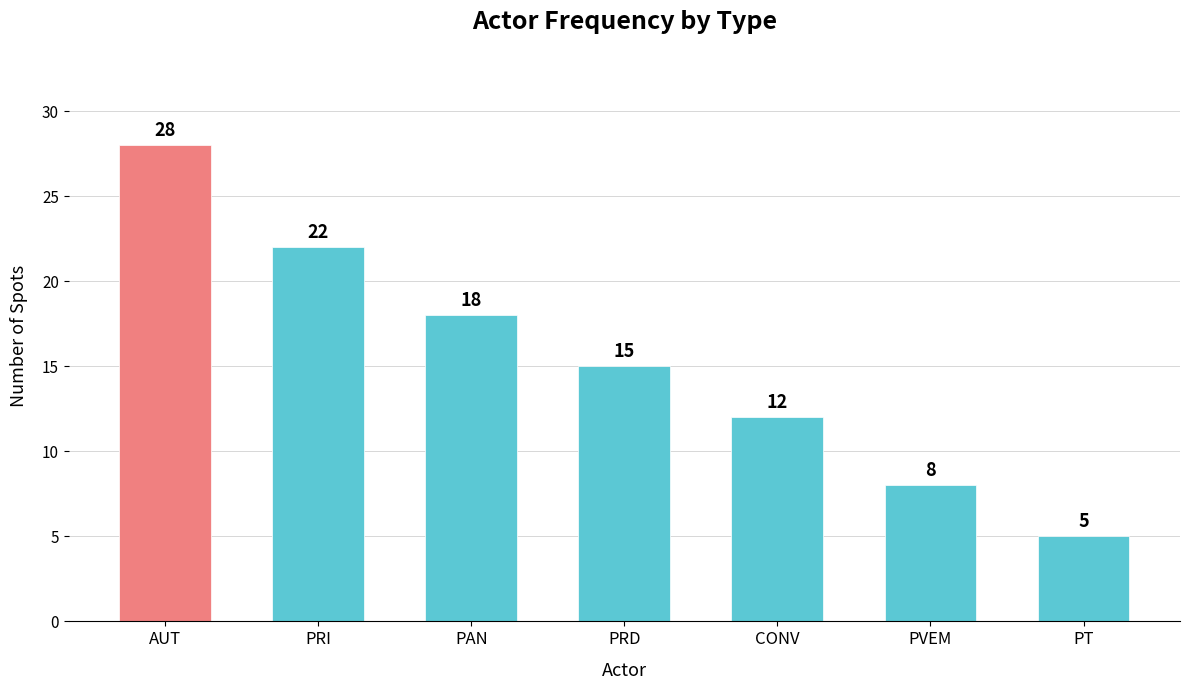

What is the label of the 4th bar from the left?

PRD